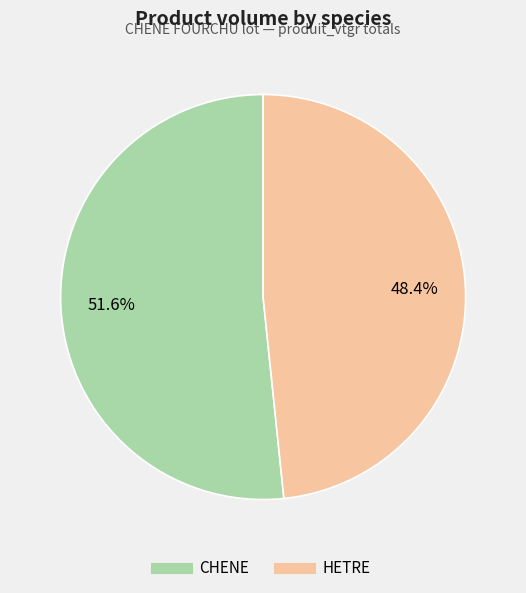

How many slices are in this pie chart?

2